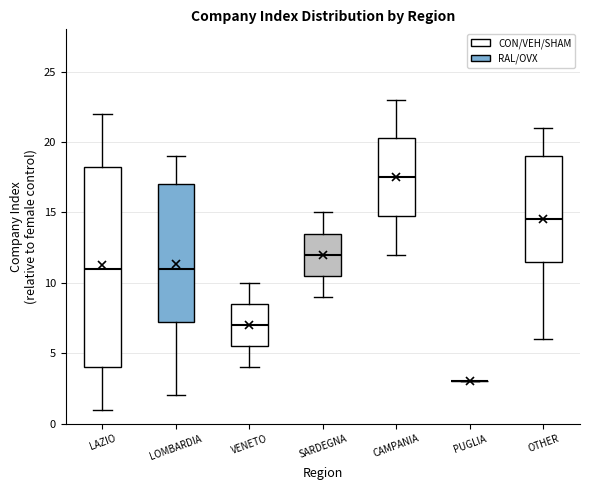

Which box is the tallest, from its lower edge to its upper edge?

LAZIO